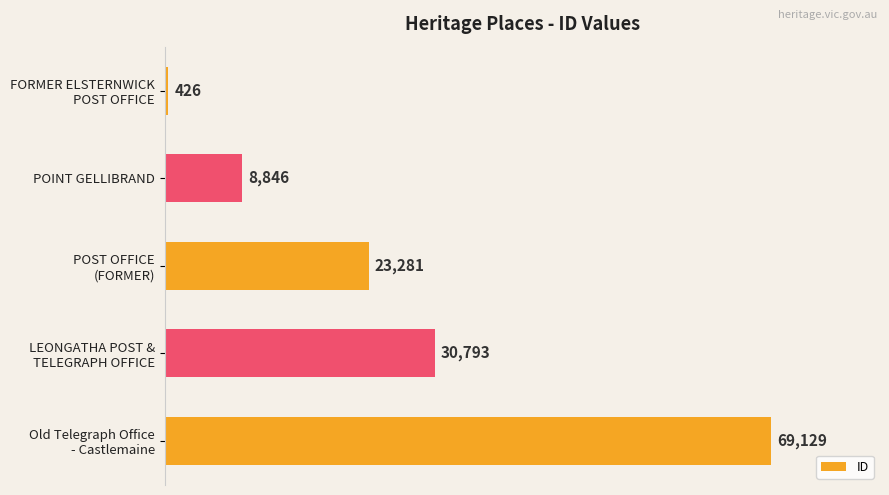

How many series are shown in this chart?

1